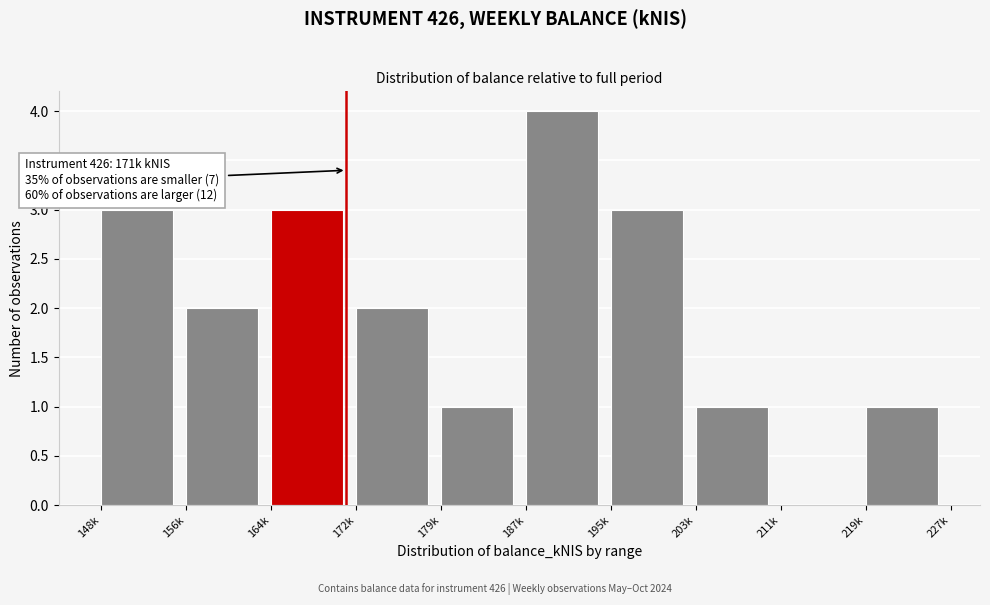

Reading left to right, list all the values displayed in this chart.

148k=3	156k=2	164k=3	172k=2	179k=1	187k=4	195k=3	203k=1	211k=0	219k=1